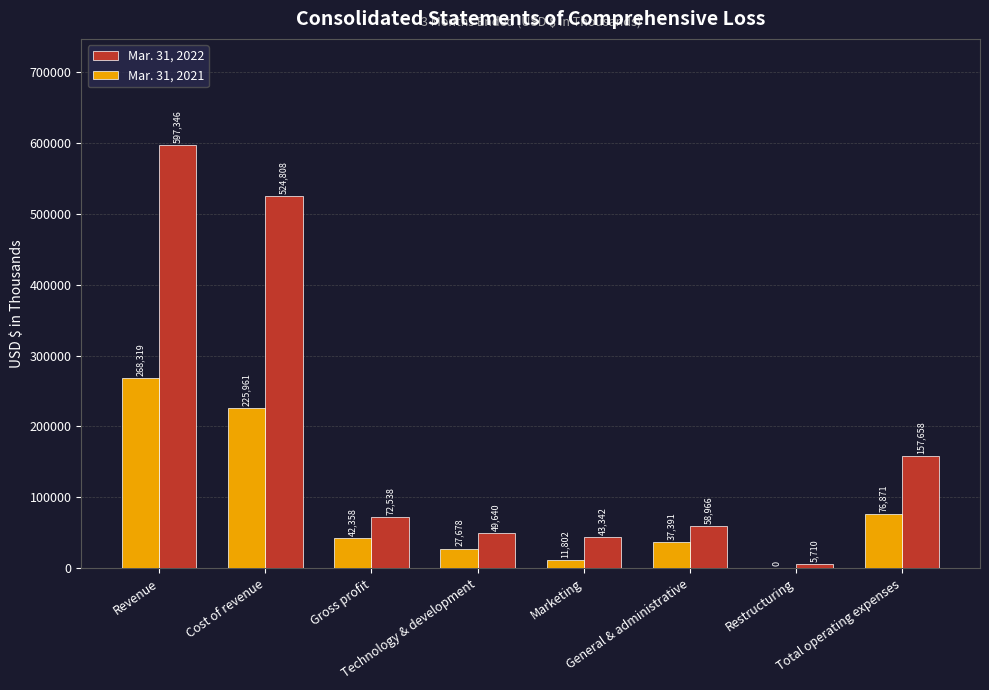

What is the sum of all Mar. 31, 2021 values?

690380